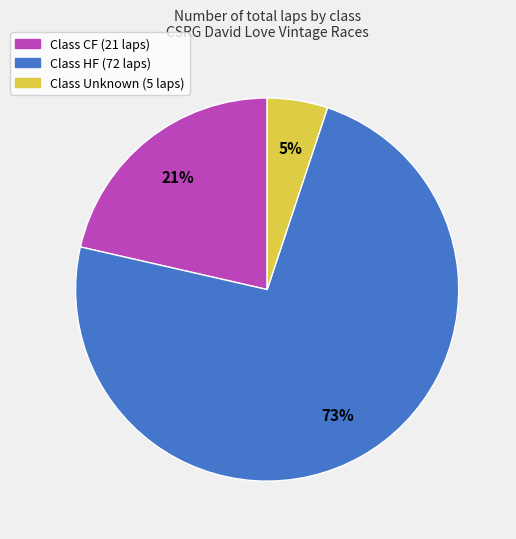

To the nearest percent, what is the average slice percentage?

33%